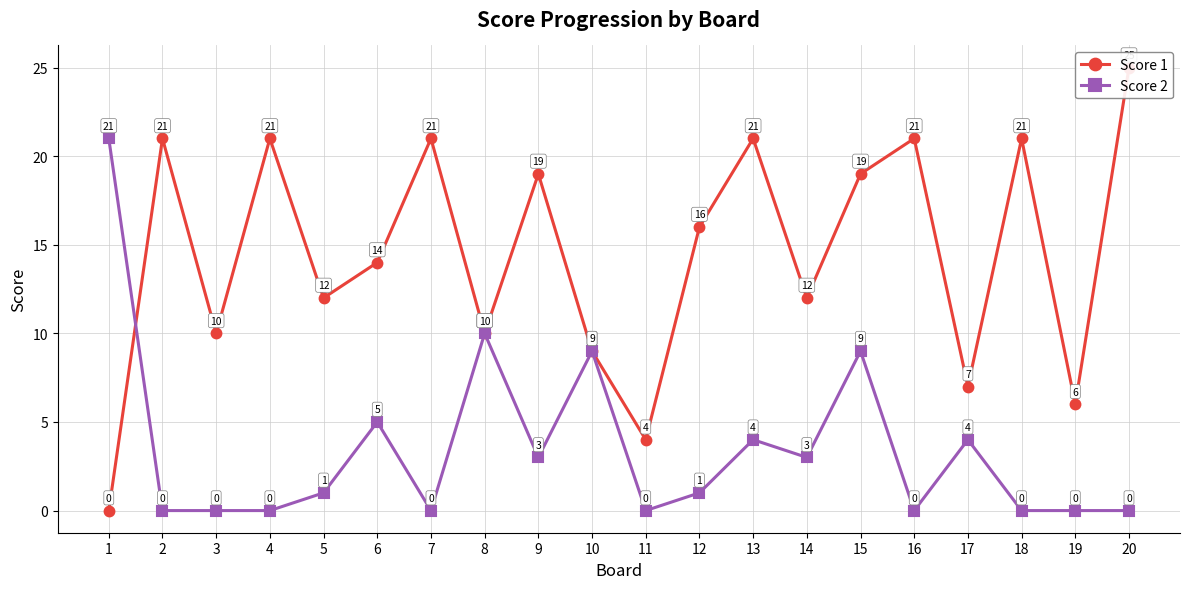

How many intersections are there between Score 1 and Score 2?

1